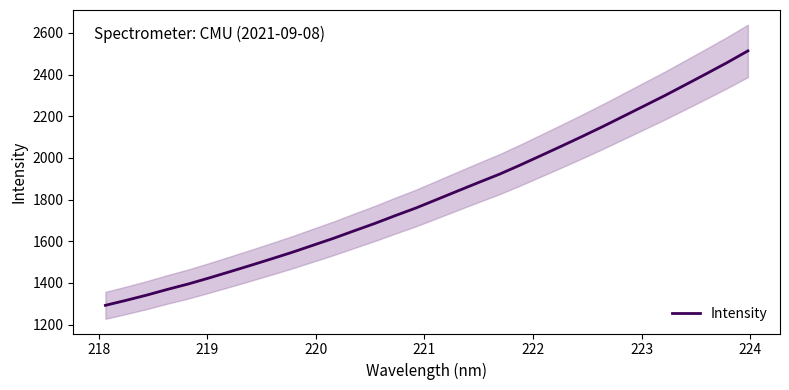

How many lines are shown in the chart?

1